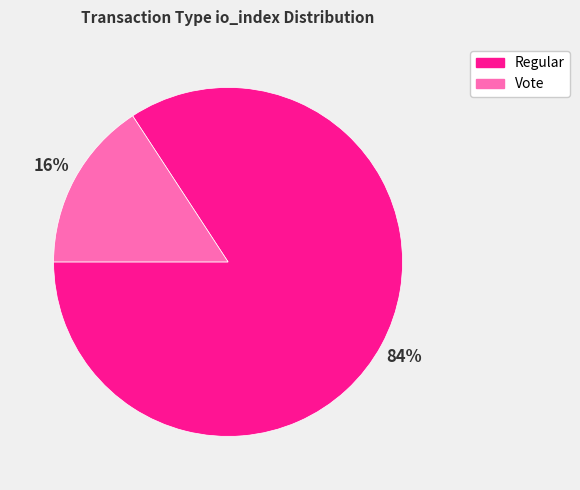

Which has a higher value, Vote or Regular?

Regular